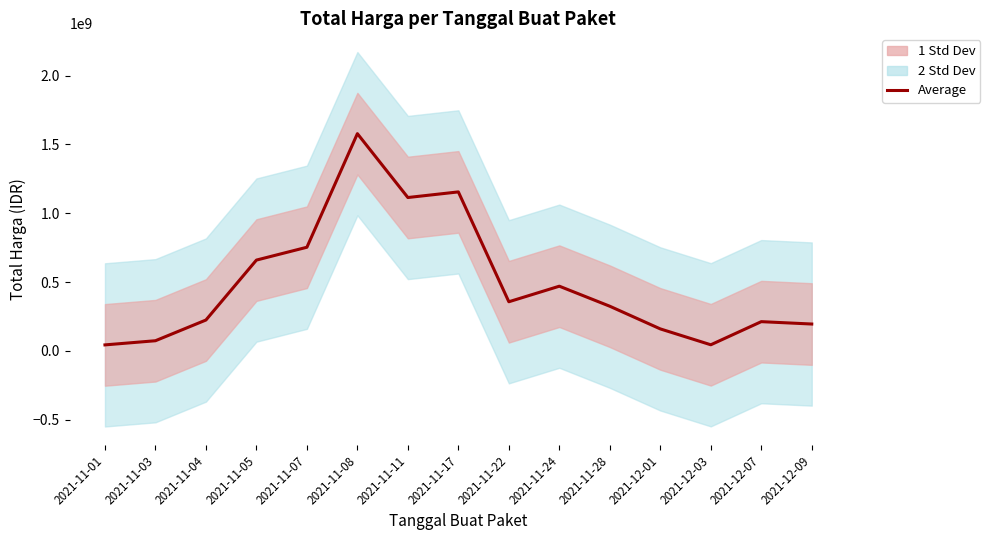

Reading left to right, what are all the values shown in this chart?

44209590.0	74433615.0	224838481.7	660180691.7	753478666.7	1578465713.3	1114607080.0	1155418413.3	357542066.7	470579400.0	324963666.7	160385933.3	45055266.7	212994666.7	195794333.3